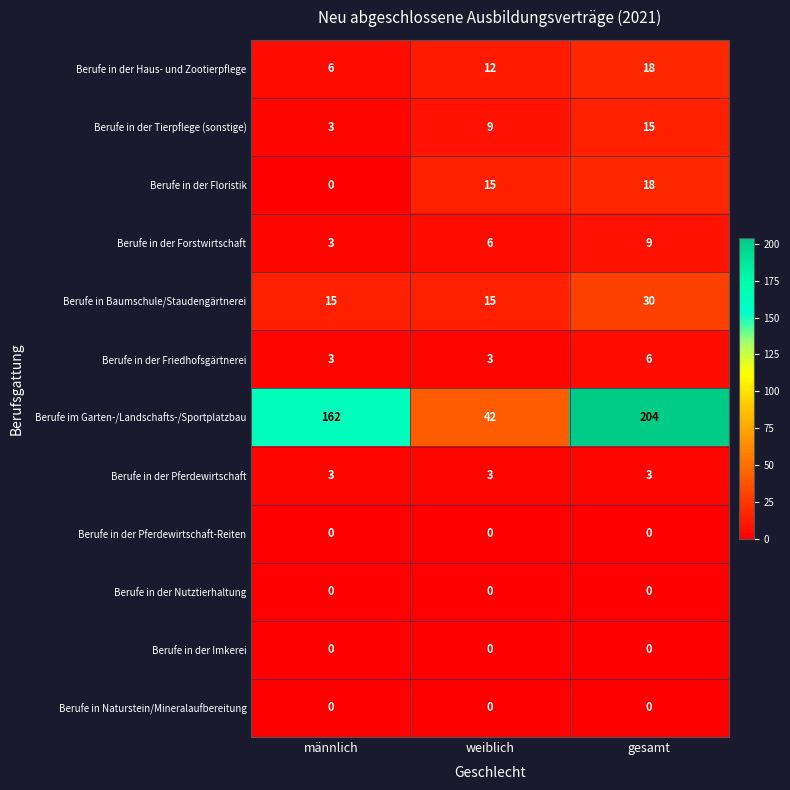

The Berufe in der Forstwirtschaft series shows 10 at weiblich. True or false?

False